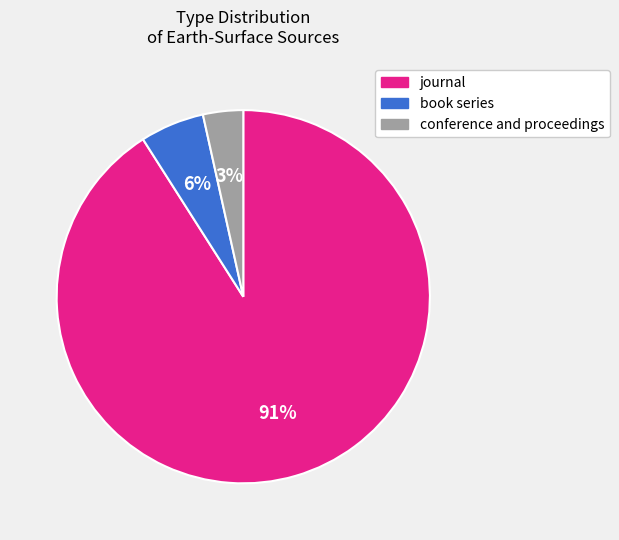

Count the number of slices in the pie.

3